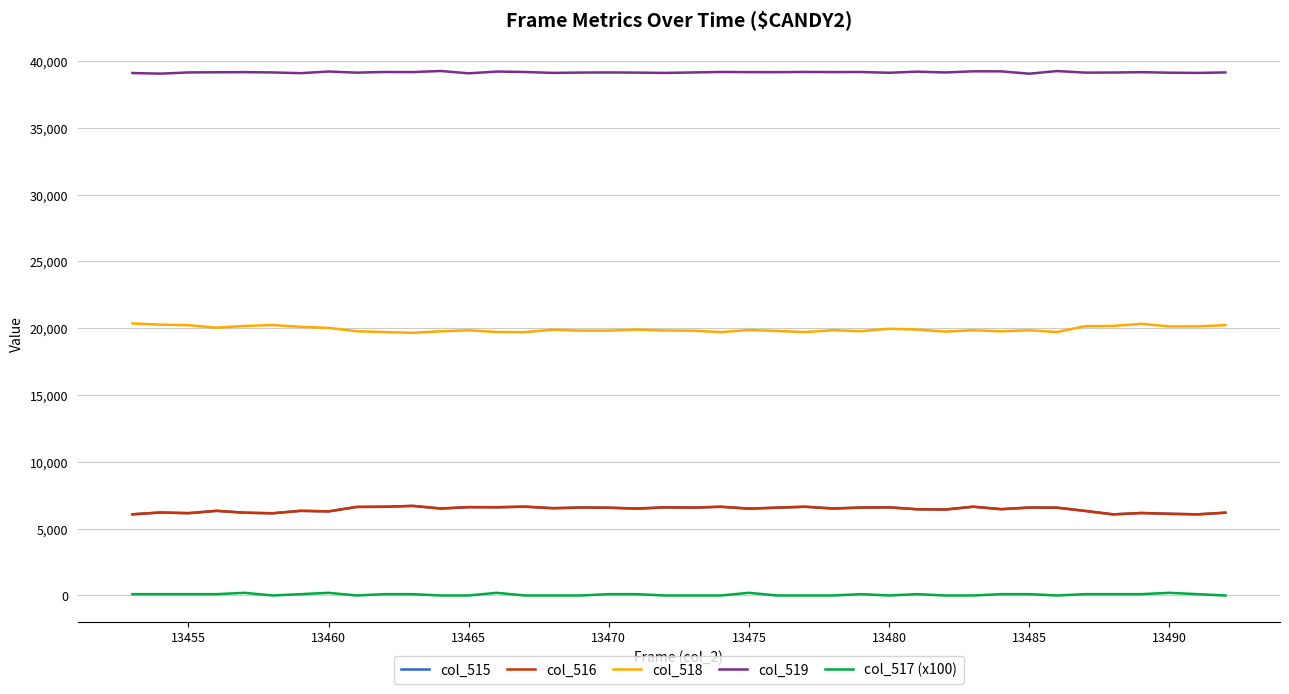

True or false: col_518 and col_517 (x100) intersect in this chart.

False